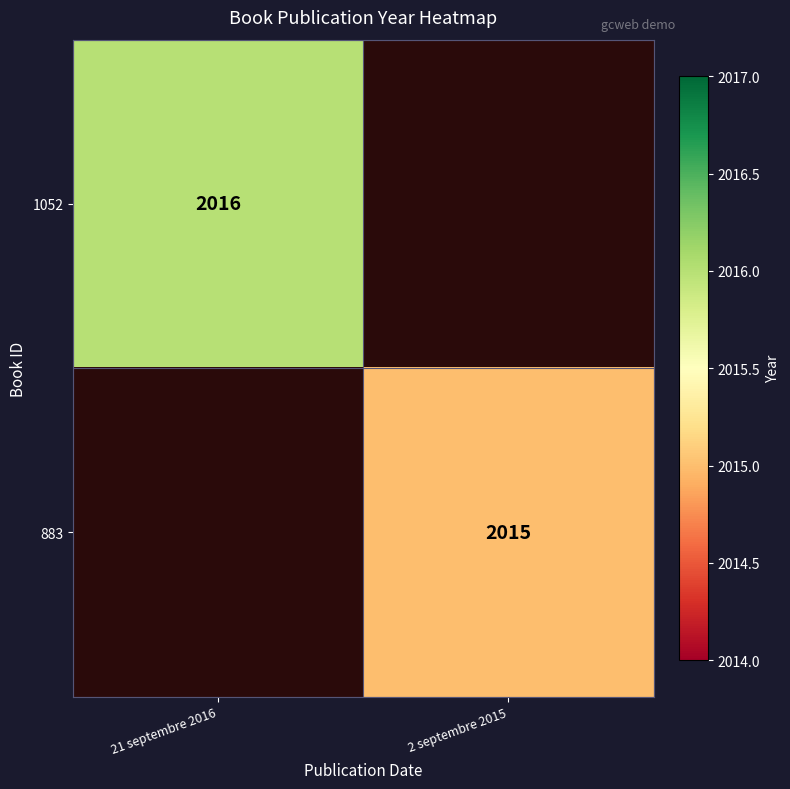

Count the number of data series in this chart.

2